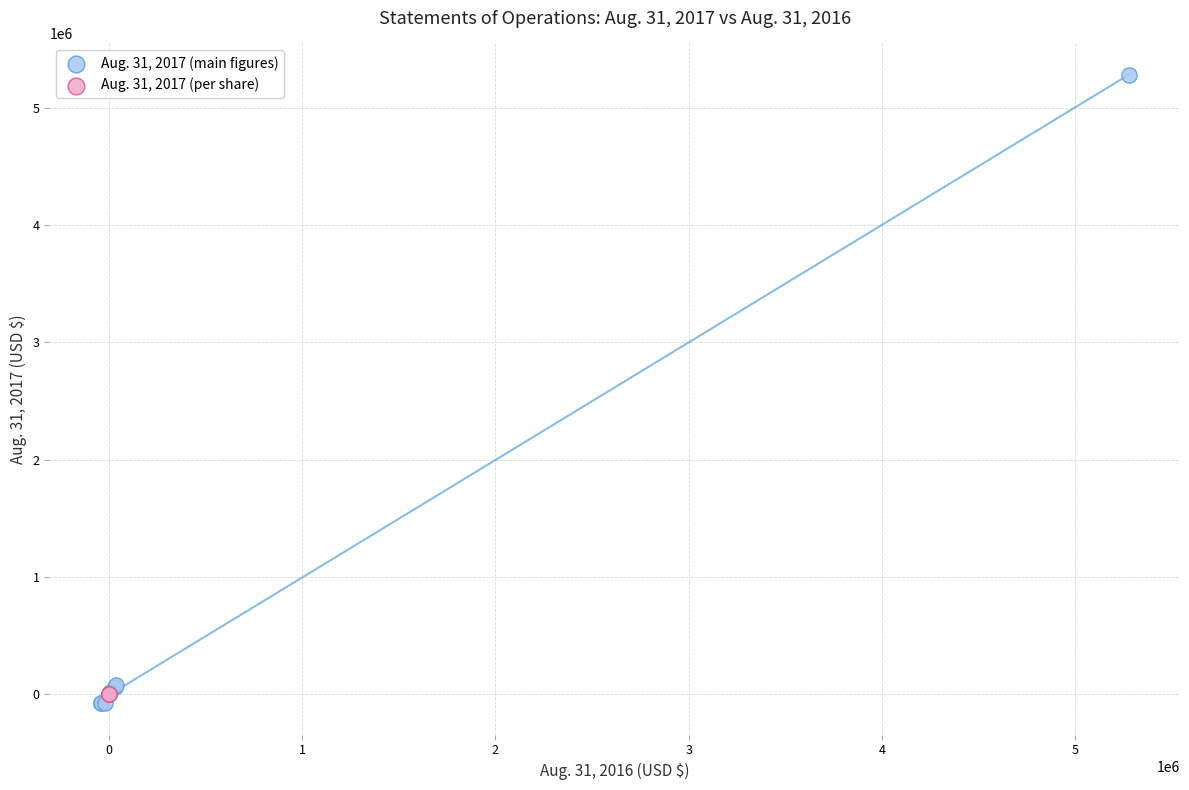

What are all the series names shown in the legend?

Aug. 31, 2017 (main figures), Aug. 31, 2017 (per share)